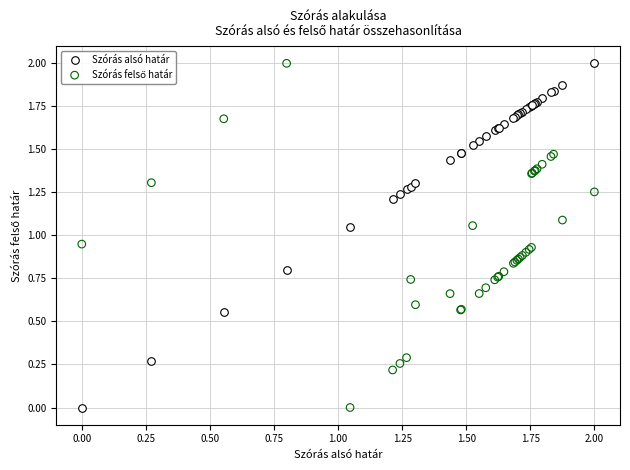

What is the X range (max minus min) for the scatter plot?

2.0